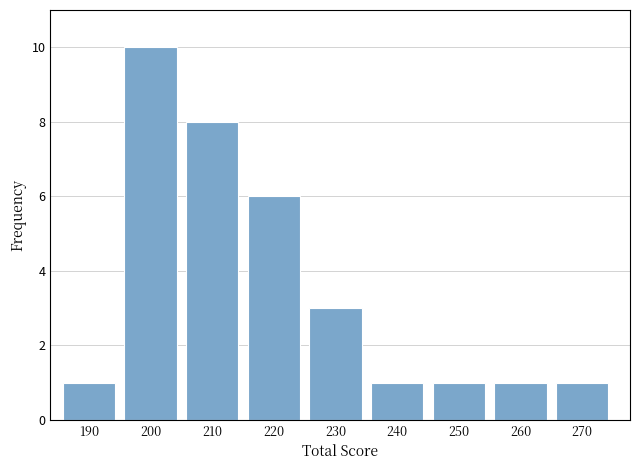

Reading left to right, extract all data points from this chart.

190=1	200=10	210=8	220=6	230=3	240=1	250=1	260=1	270=1